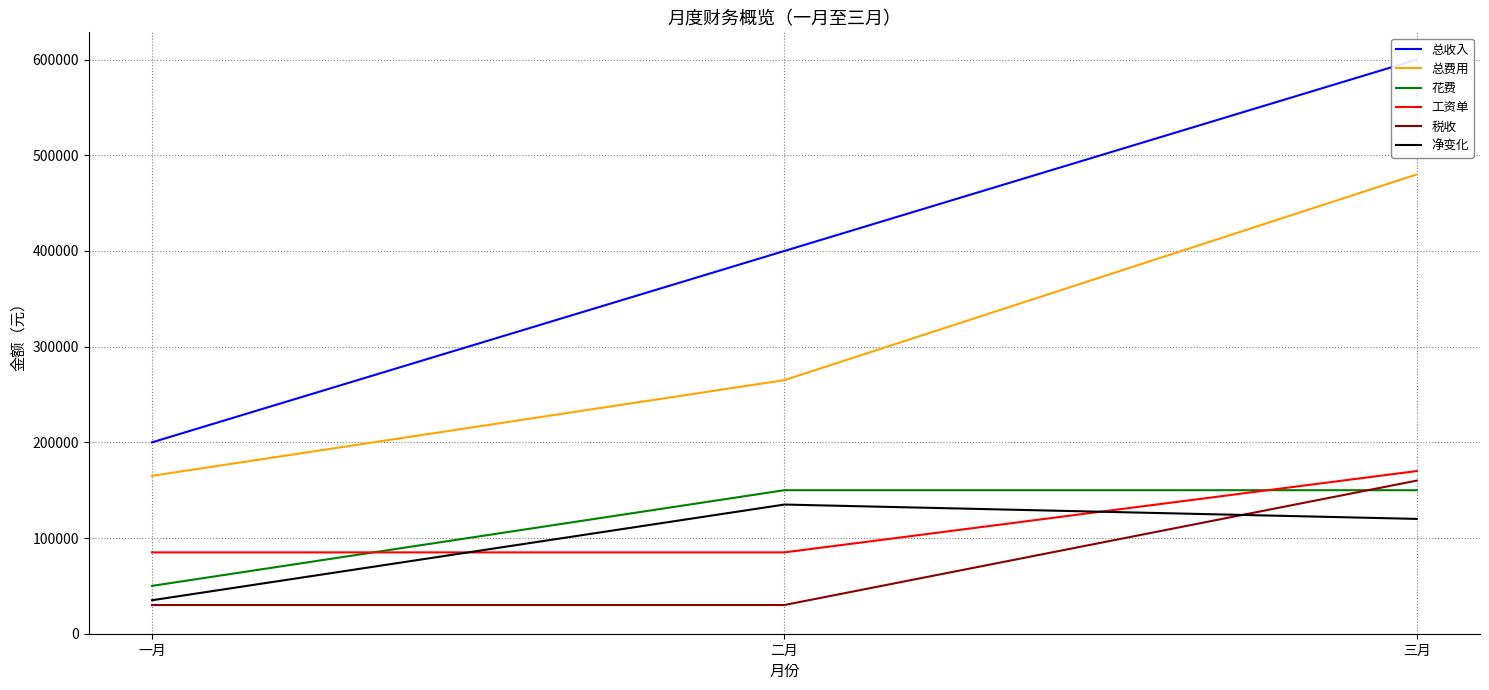

Reading left to right, list all the values displayed in this chart.

总收入: 一月=200000	二月=400000	三月=600000
总费用: 一月=165000	二月=265000	三月=480000
花费: 一月=50000	二月=150000	三月=150000
工资单: 一月=85000	二月=85000	三月=170000
税收: 一月=30000	二月=30000	三月=160000
净变化: 一月=35000	二月=135000	三月=120000